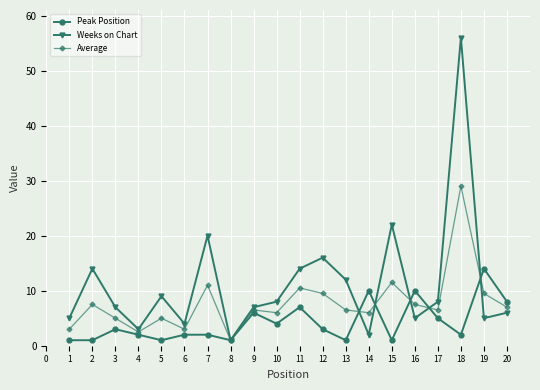

At which label does Weeks on Chart reach its minimum?

8